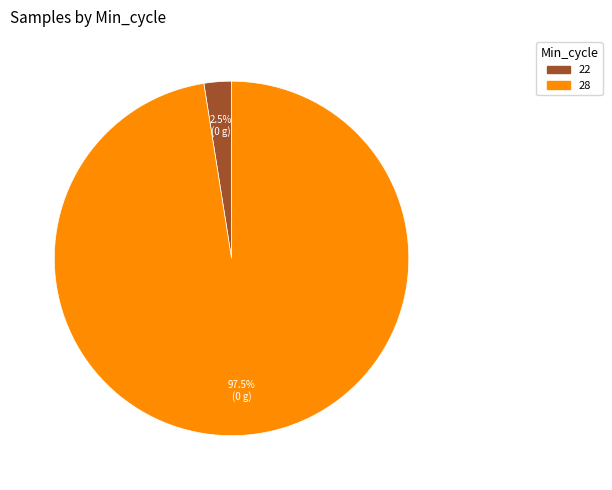

Is there a majority slice in this chart?

Yes